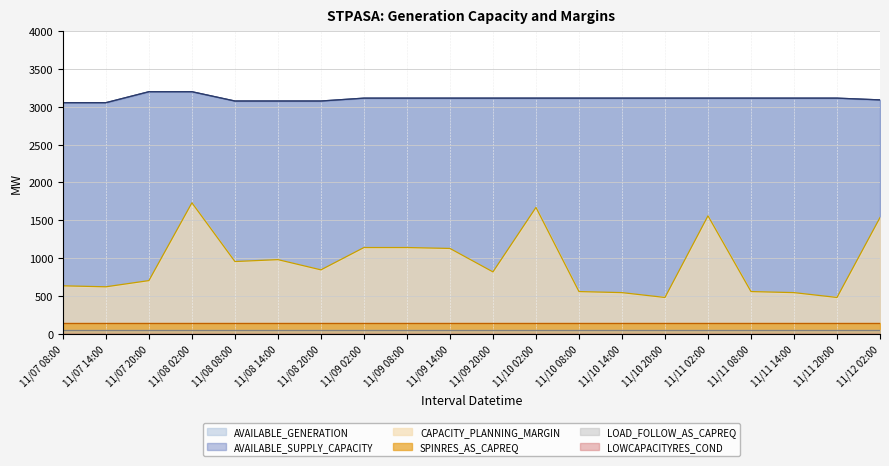

At how many categories does at least one series exceed 1906?

20